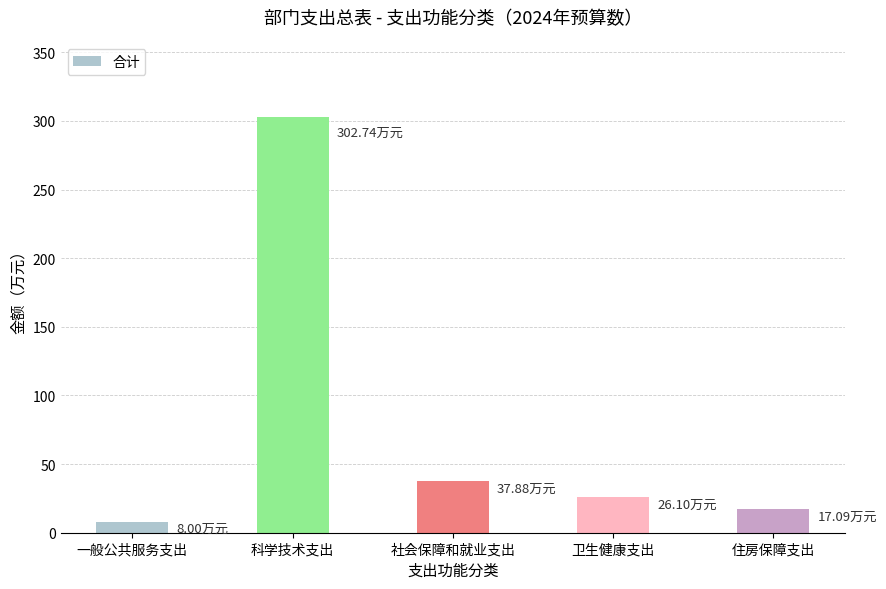

What is the difference between the second highest and second lowest values?

20.8